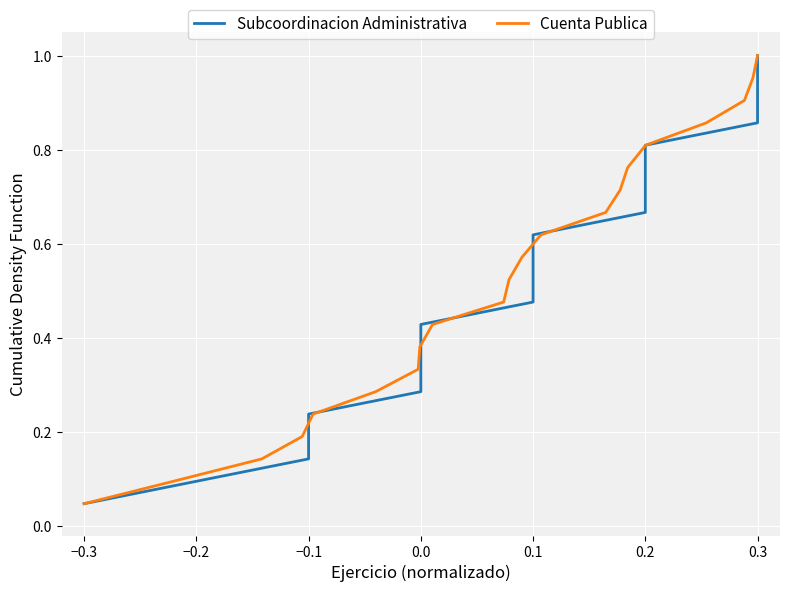

At which label does Cuenta Publica reach its minimum?

−0.3